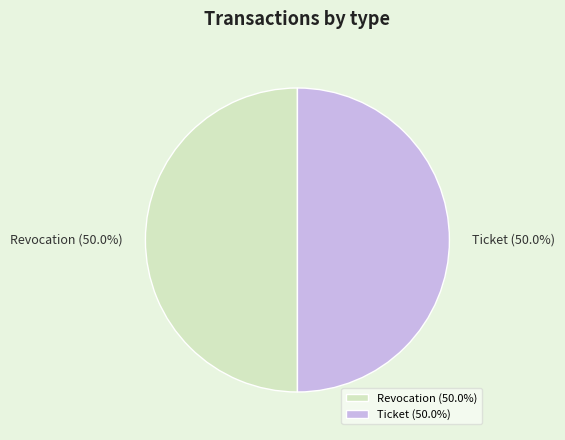

What is the total percentage of Ticket and Revocation?

100.0%